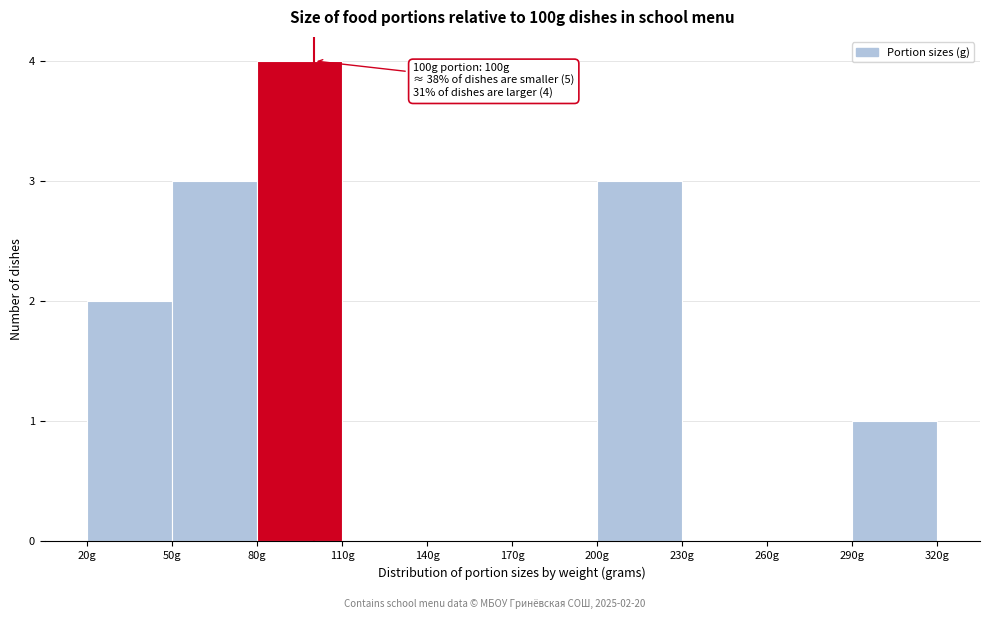

Over which range of the x-axis is the bar tallest?

80 to 110